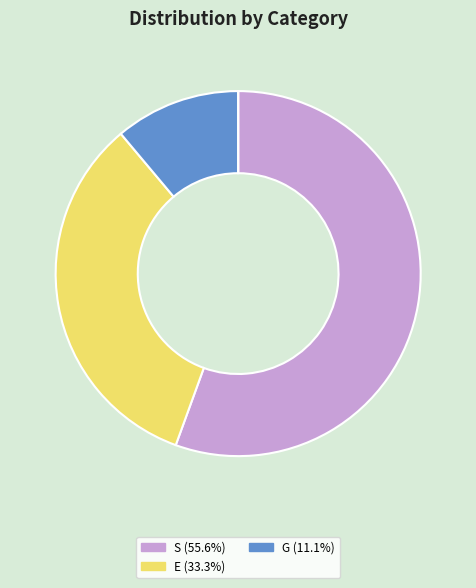

Is there any slice that represents more than half of the pie?

Yes